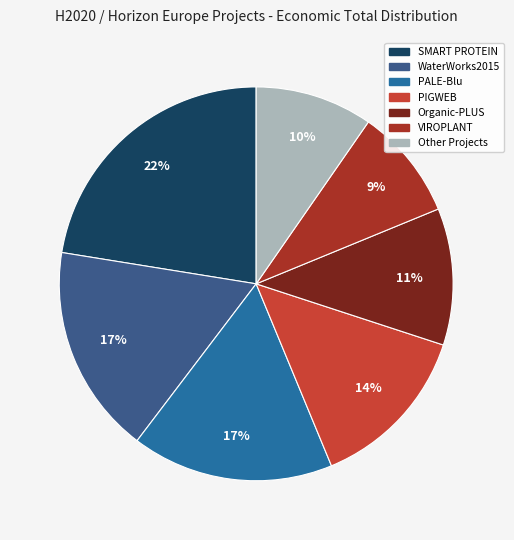

To the nearest percent, what is the difference between the largest and smallest slice percentages?

13%